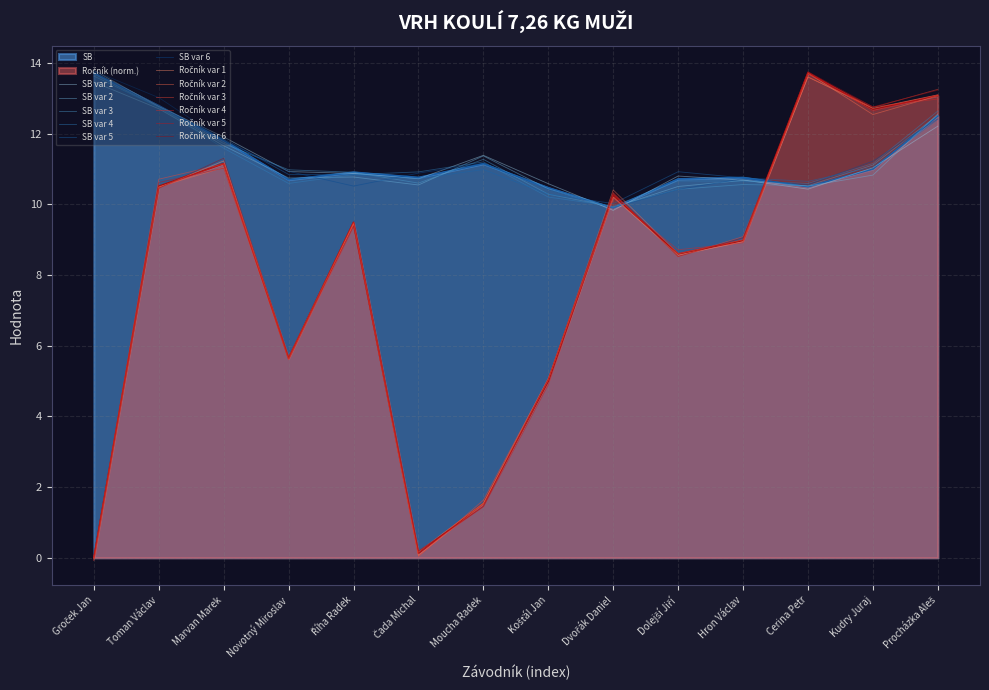

After their last crossing, which series has the higher values: Ročník or SB?

Ročník